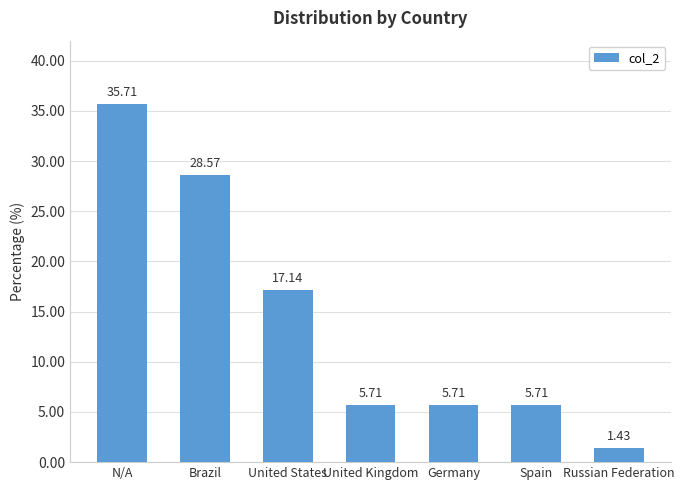

Which has a higher value, Russian Federation or Brazil?

Brazil